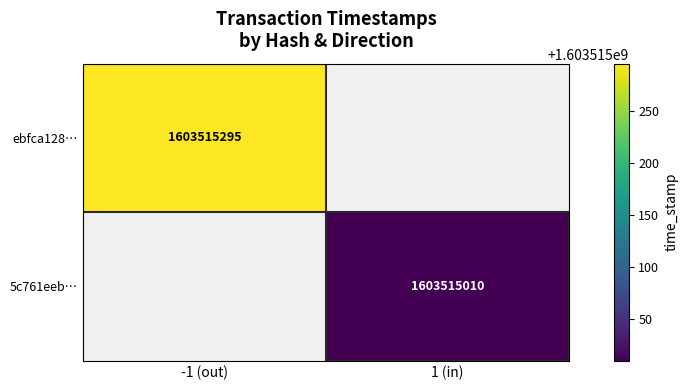

Is it true that ebfca1282fb213d22a4c0e605593862b103282f equals -1 at direction?

True